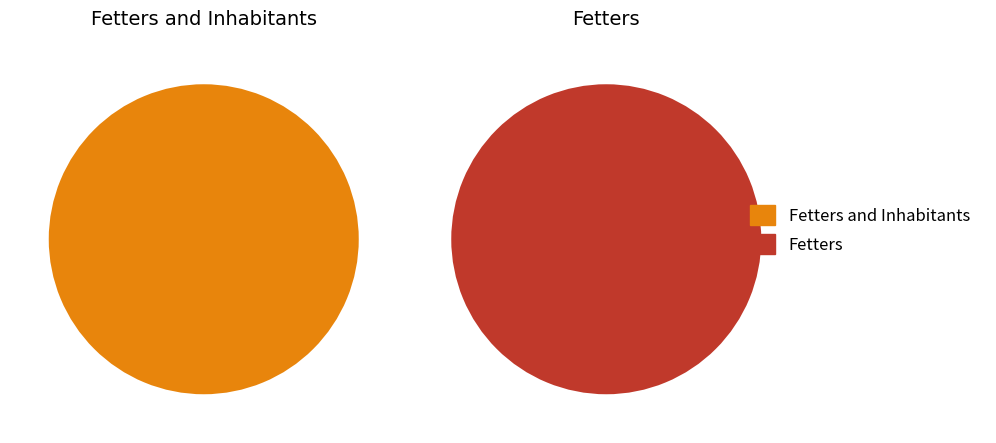

What is the ratio of the value at Fetters and Inhabitants to the value at Fetters?

1.0